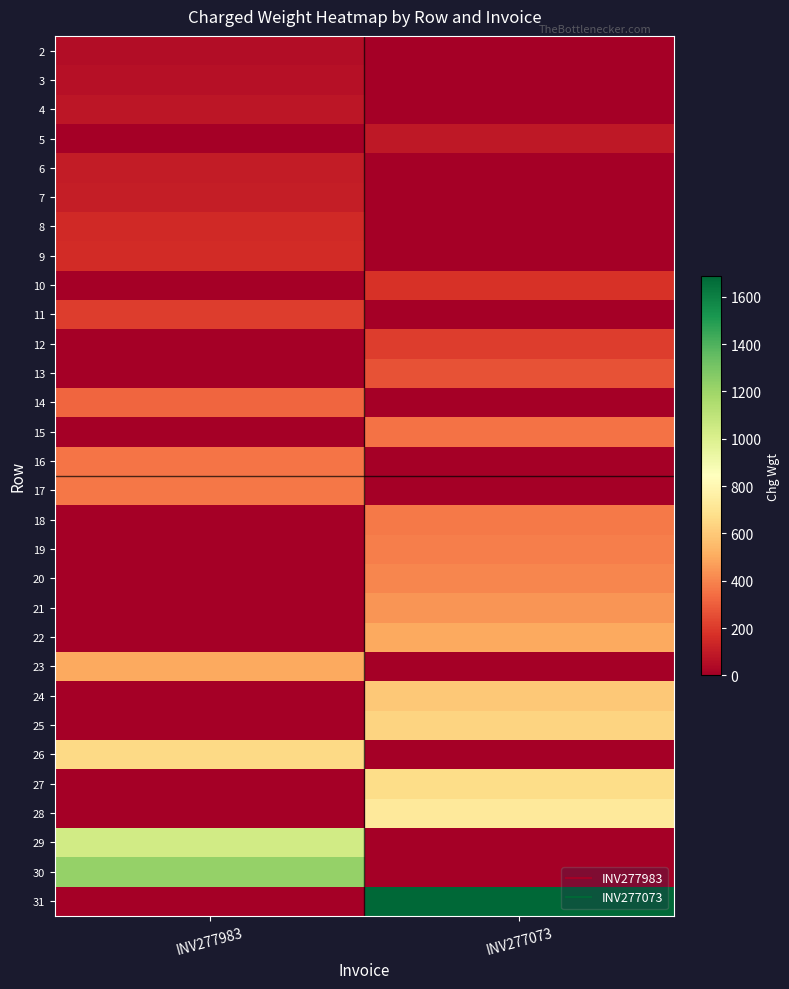

Between INV277073 and INV277983, which is larger?

INV277983